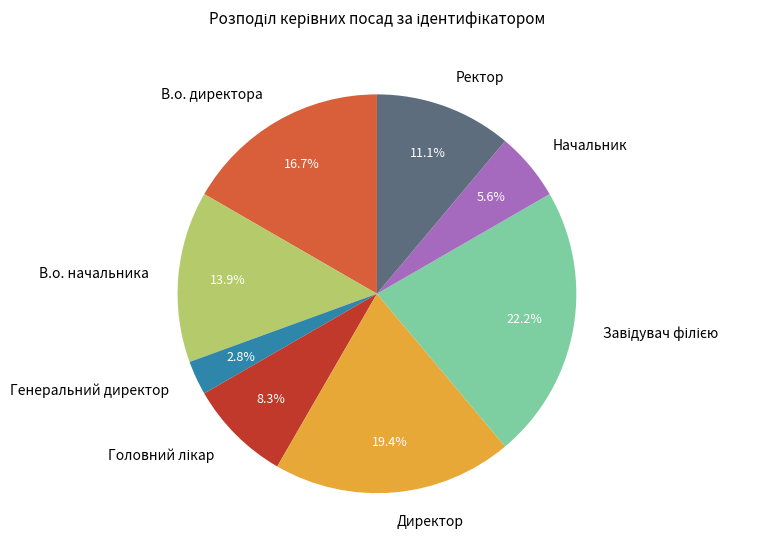

To the nearest percent, what percentage of the pie is Директор?

19%